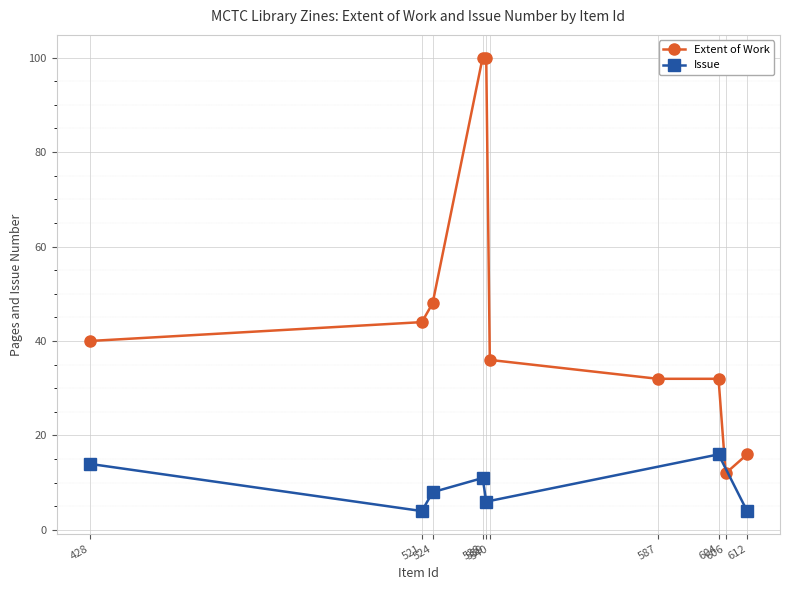

Count the number of values greater than 540.

4